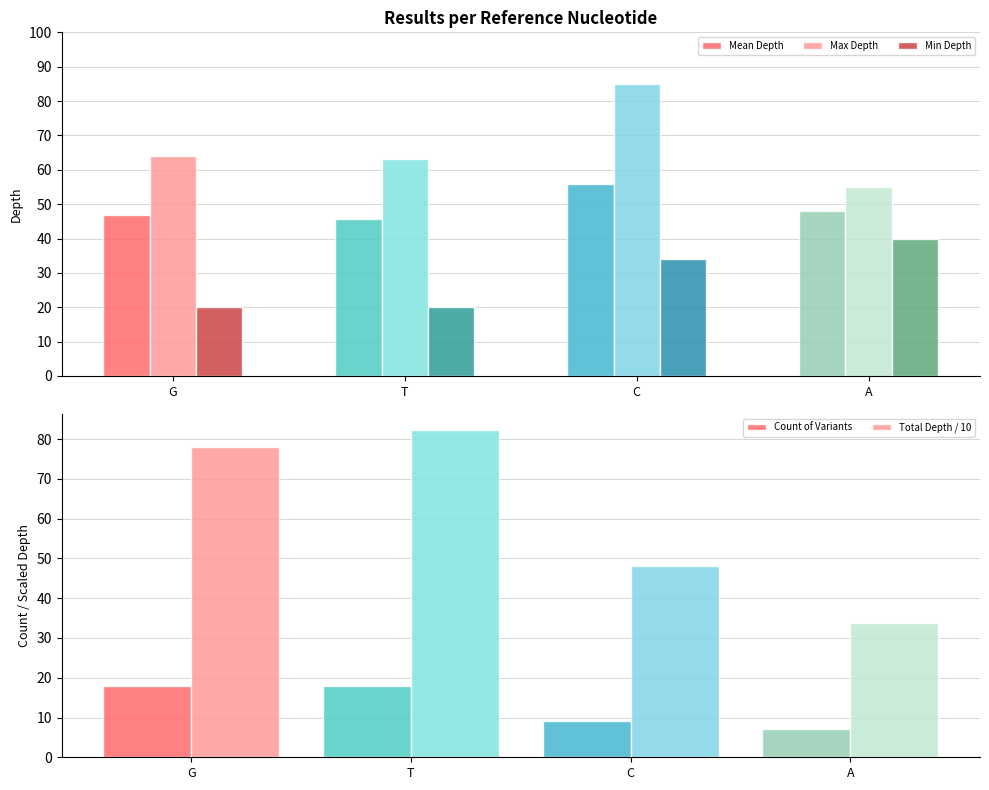

Reading right to left, extract all data points from this chart.

Mean Depth: A=48.1	C=55.9	T=45.8	G=46.8
Max Depth: A=55.0	C=85.0	T=63.0	G=64.0
Min Depth: A=40.0	C=34.0	T=20.0	G=20.0
Count of Variants: A=7.0	C=9.0	T=18.0	G=18.0
Total Depth / 10: A=33.7	C=48.0	T=82.3	G=78.1